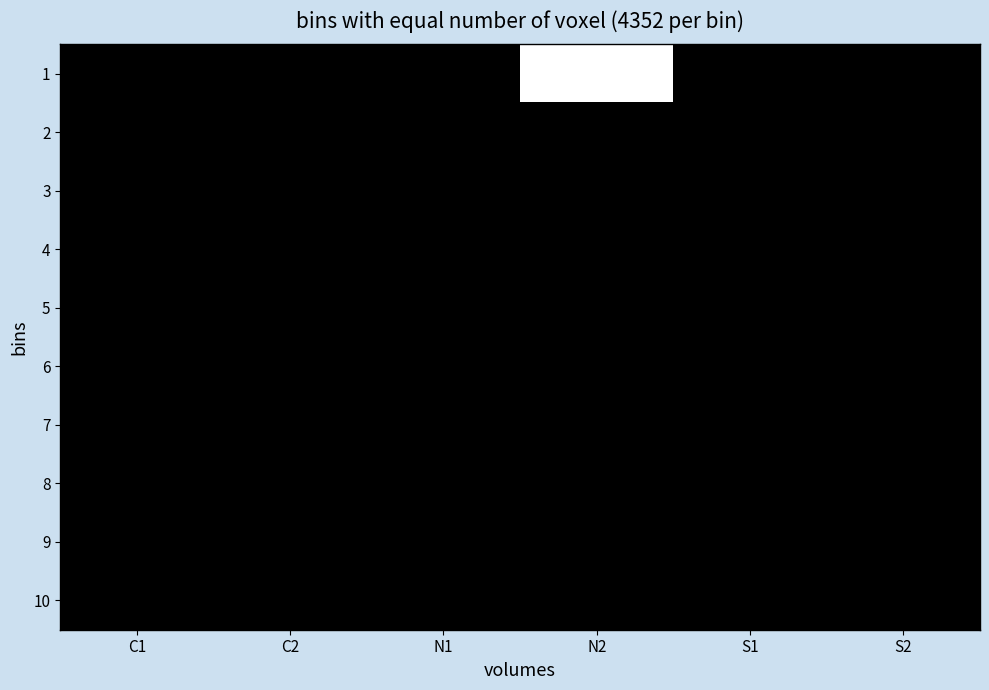

Reading left to right, extract all data points from this chart.

1: C1=0	C2=0	N1=0	N2=2	S1=0	S2=0
2: C1=0	C2=0	N1=0	N2=0	S1=0	S2=0
3: C1=0	C2=0	N1=0	N2=0	S1=0	S2=0
4: C1=0	C2=0	N1=0	N2=0	S1=0	S2=0
5: C1=0	C2=0	N1=0	N2=0	S1=0	S2=0
6: C1=0	C2=0	N1=0	N2=0	S1=0	S2=0
7: C1=0	C2=0	N1=0	N2=0	S1=0	S2=0
8: C1=0	C2=0	N1=0	N2=0	S1=0	S2=0
9: C1=0	C2=0	N1=0	N2=0	S1=0	S2=0
10: C1=0	C2=0	N1=0	N2=0	S1=0	S2=0